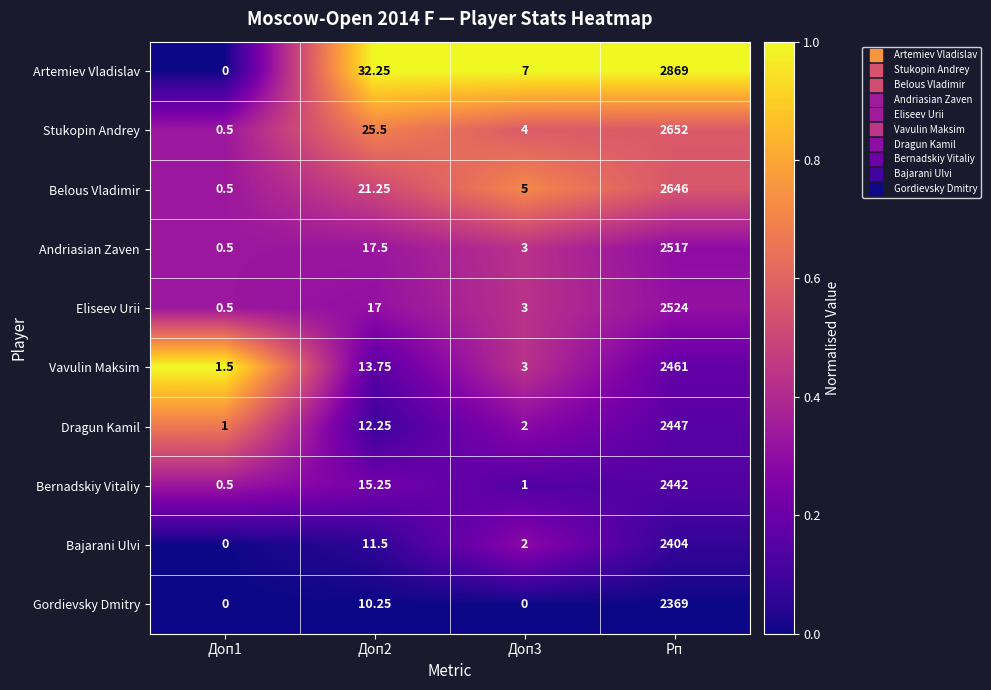

Which category has the highest value across all series?

Рп